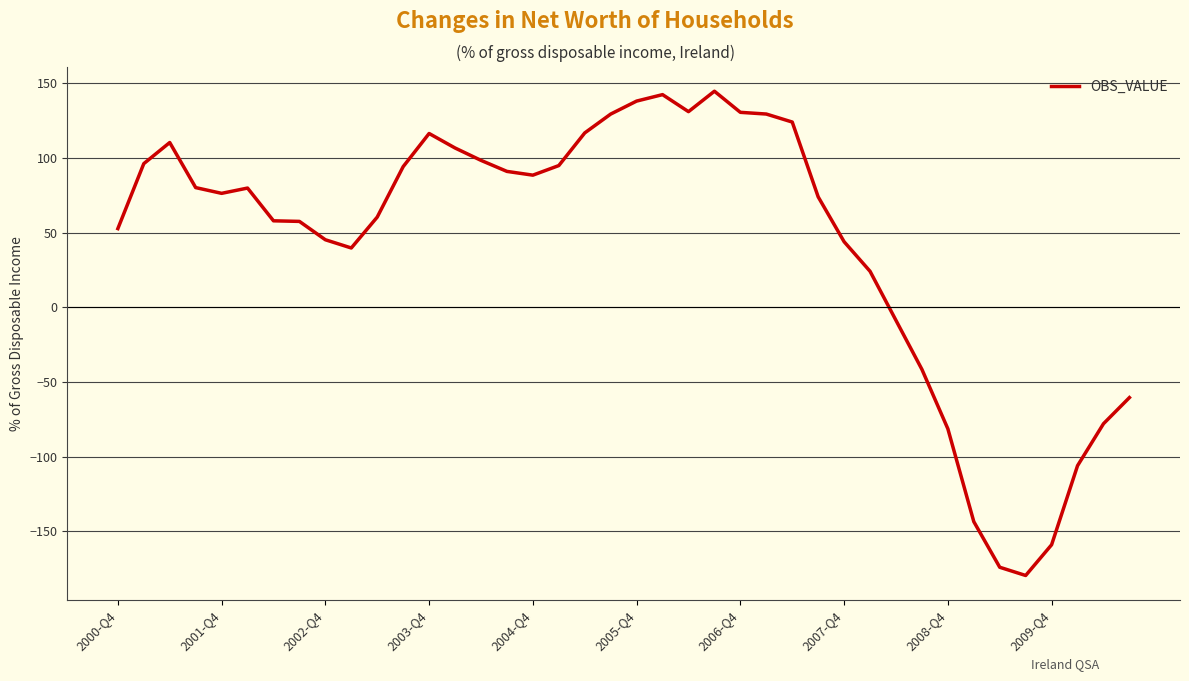

What is the maximum value shown in the chart?

144.6